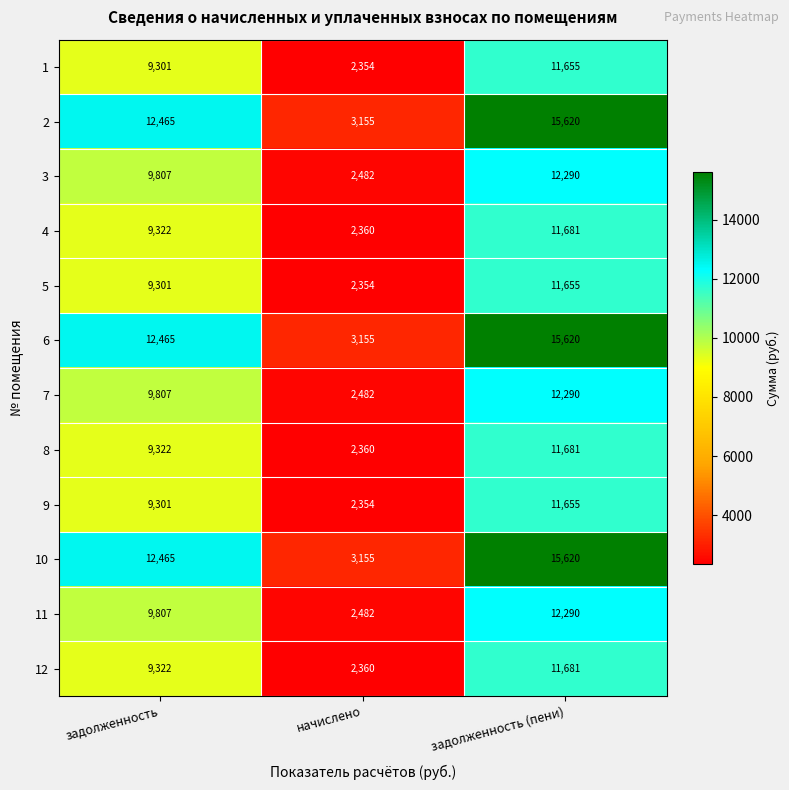

What is the greatest value displayed?

15620